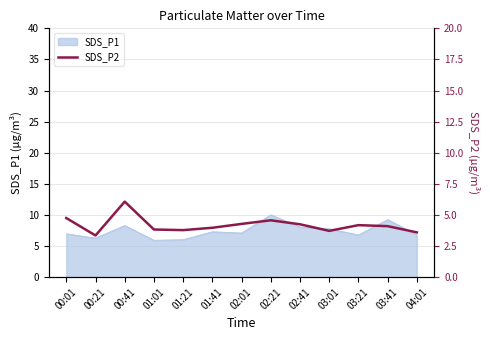

True or false: there are more than 0 points higher than both neighbors.

True